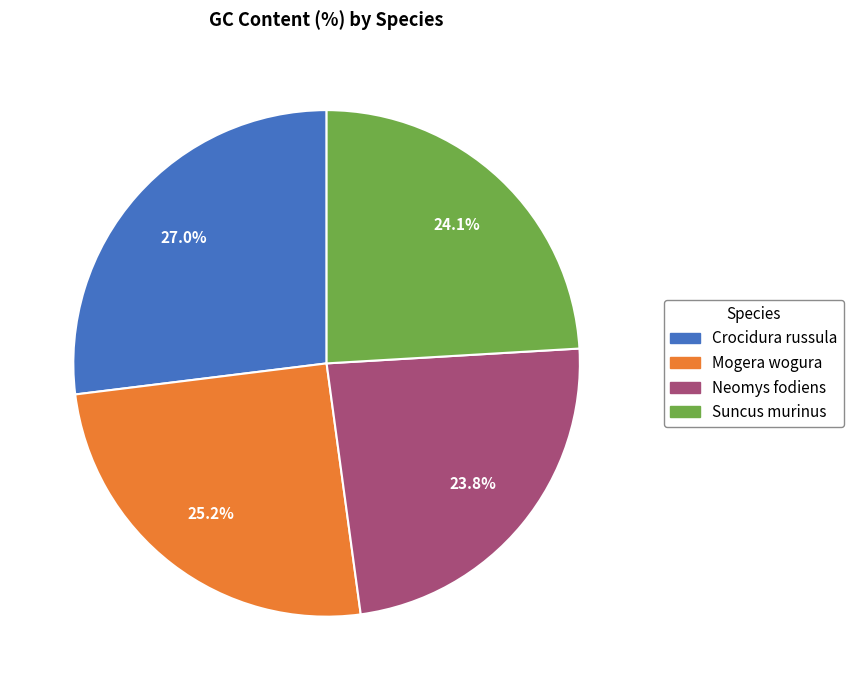

Is there a majority slice in this chart?

No